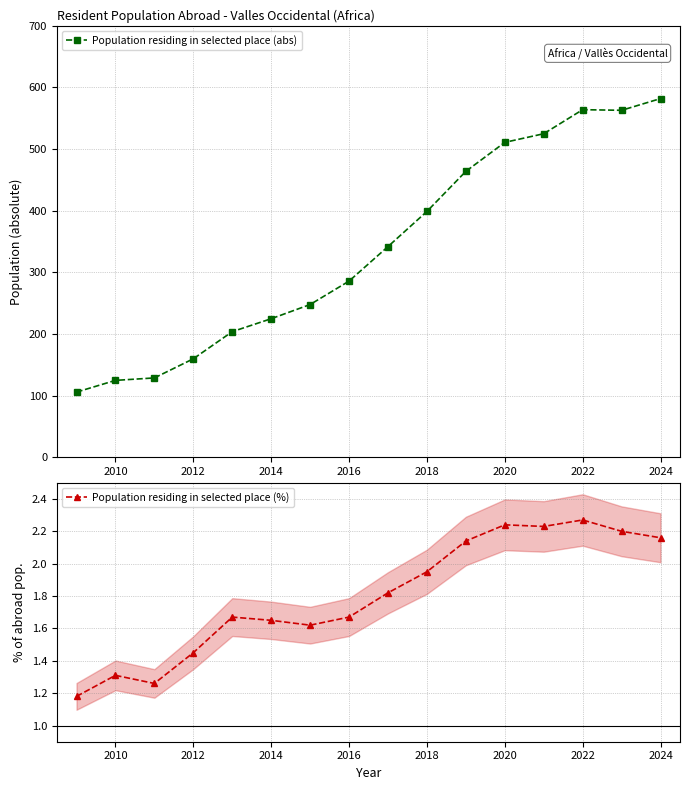

The value of Population residing in selected place (abs) at 2020 is 256. True or false?

False